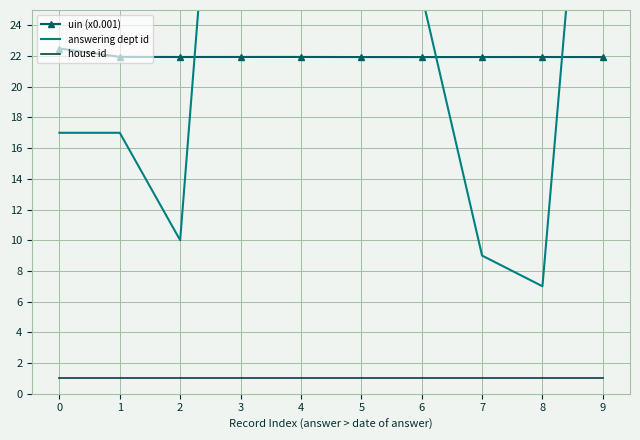

Rank the series at 3 from highest to lowest value.

answering dept id, uin (x0.001), house id